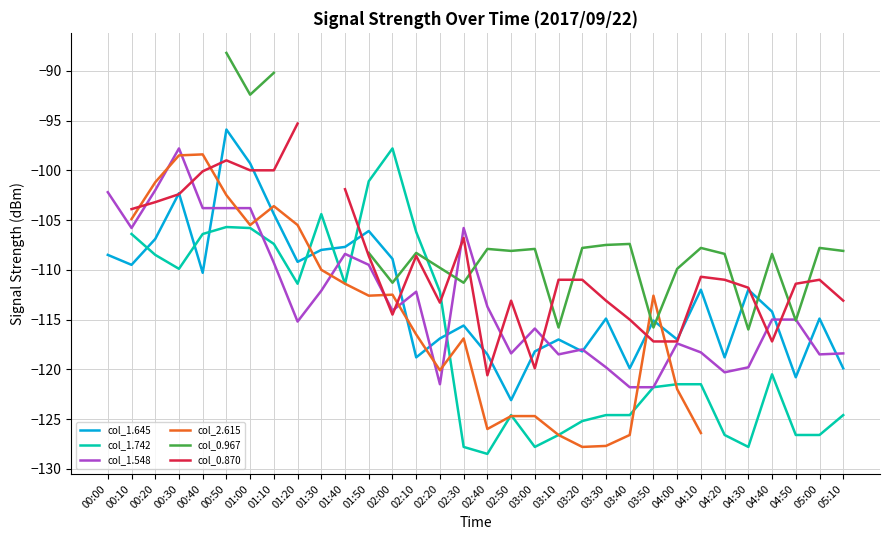

True or false: col_1.548 has a value of -30.4 at 00:00.

False